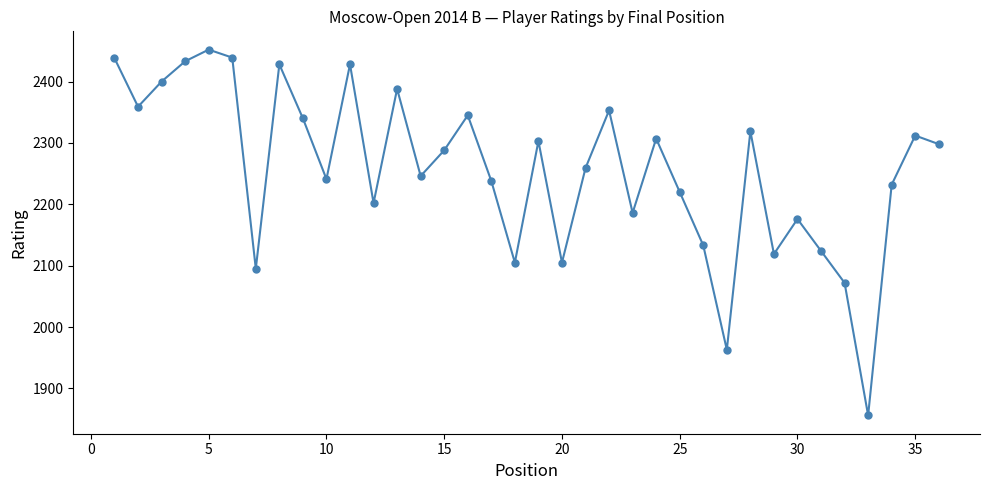

What is the value of the 23rd point from the left?

2186